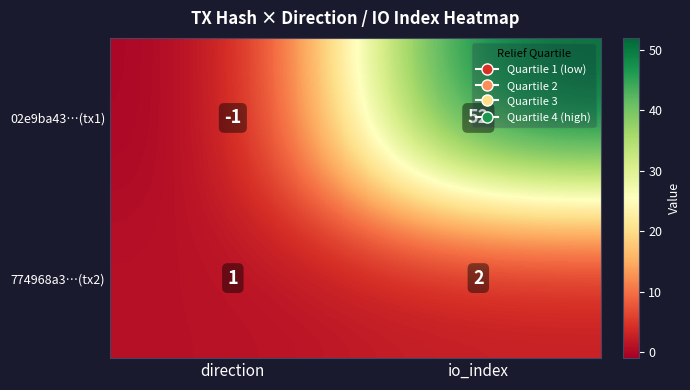

What is the difference between the 02e9ba43…(tx1) values at direction and io_index?

53